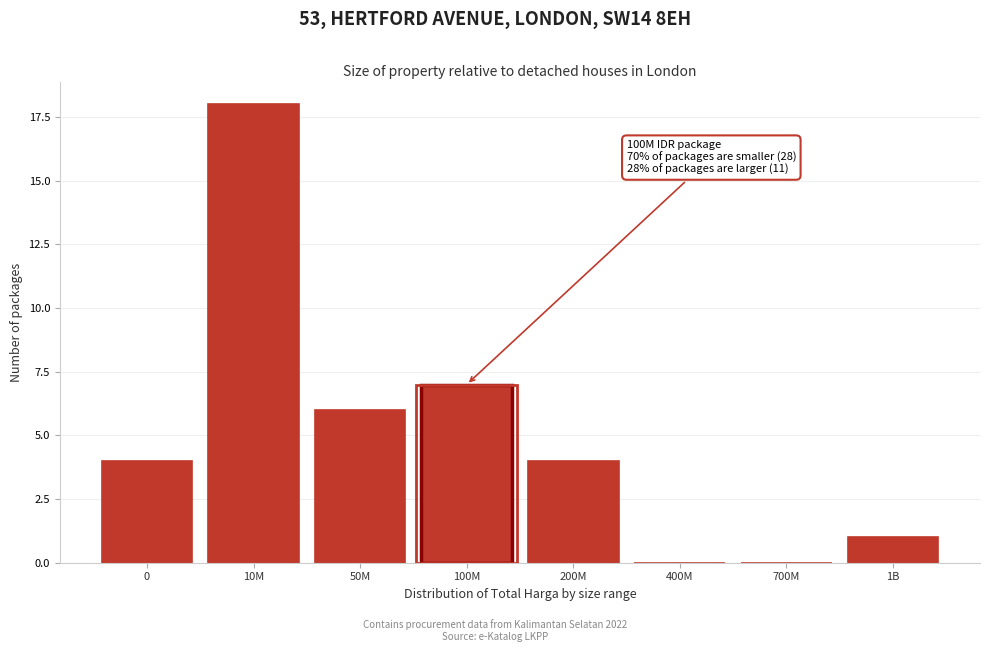

Which has a higher value, 1B or 50M?

50M